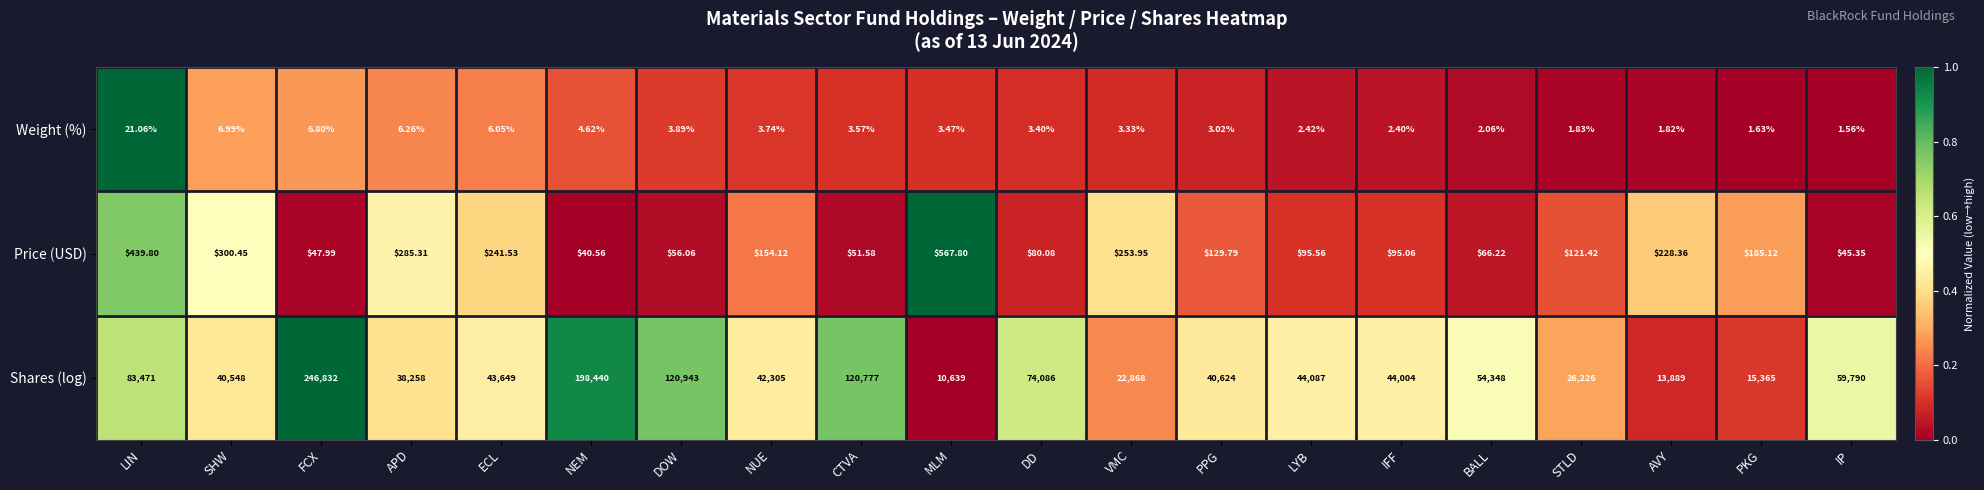

At which category is the sum across all series the highest?

FCX